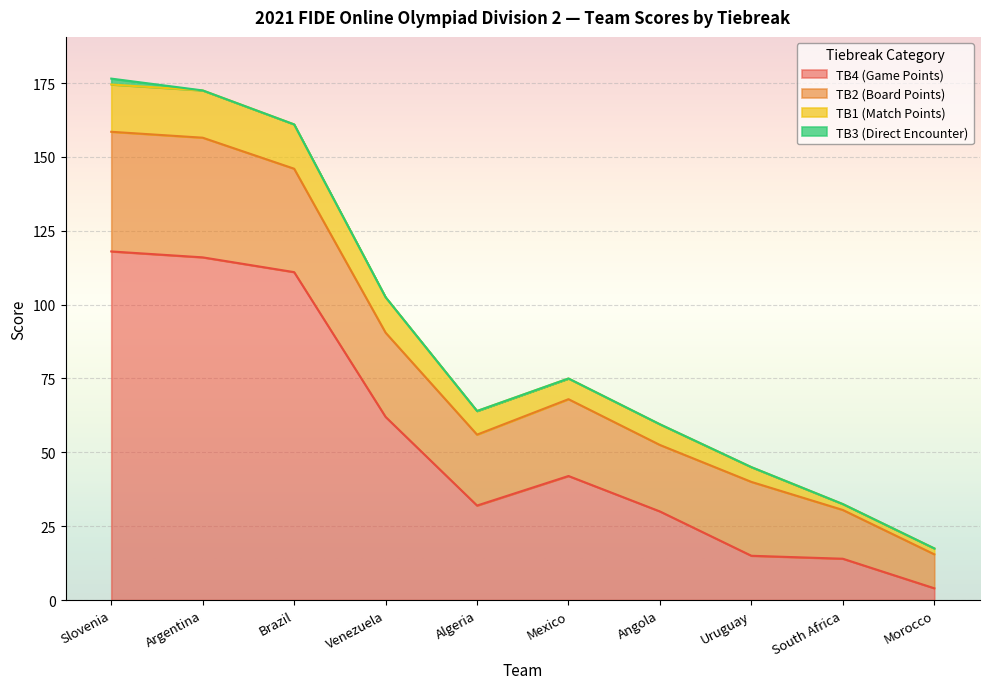

What is the difference between the highest and lowest values at South Africa?

18.5